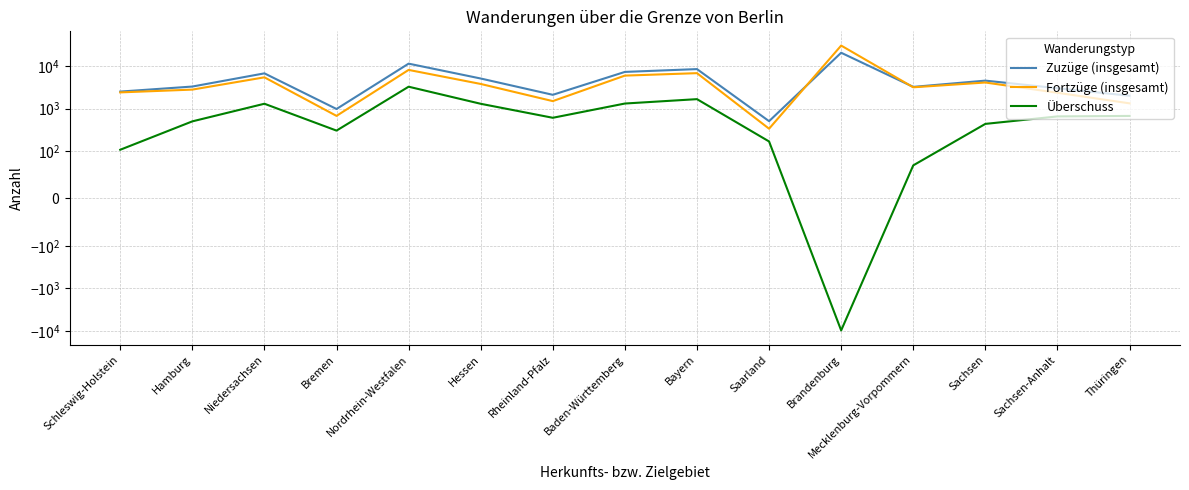

Reading left to right, transcribe all the data shown in this chart.

Zuzüge (insgesamt): Schleswig-Holstein=2507	Hamburg=3291	Niedersachsen=6715	Bremen=978	Nordrhein-Westfalen=11352	Hessen=5082	Rheinland-Pfalz=2105	Baden-Württemberg=7259	Bayern=8452	Saarland=506	Brandenburg=20463	Mecklenburg-Vorpommern=3231	Sachsen=4532	Sachsen-Anhalt=3006	Thüringen=1999
Fortzüge (insgesamt): Schleswig-Holstein=2399	Hamburg=2790	Niedersachsen=5416	Bremen=674	Nordrhein-Westfalen=8089	Hessen=3786	Rheinland-Pfalz=1497	Baden-Württemberg=5945	Bayern=6787	Saarland=337	Brandenburg=30152	Mecklenburg-Vorpommern=3161	Sachsen=4095	Sachsen-Anhalt=2351	Thüringen=1327
Überschuss: Schleswig-Holstein=108	Hamburg=501	Niedersachsen=1299	Bremen=304	Nordrhein-Westfalen=3263	Hessen=1296	Rheinland-Pfalz=608	Baden-Württemberg=1314	Bayern=1665	Saarland=169	Brandenburg=-9689	Mecklenburg-Vorpommern=70	Sachsen=437	Sachsen-Anhalt=655	Thüringen=672